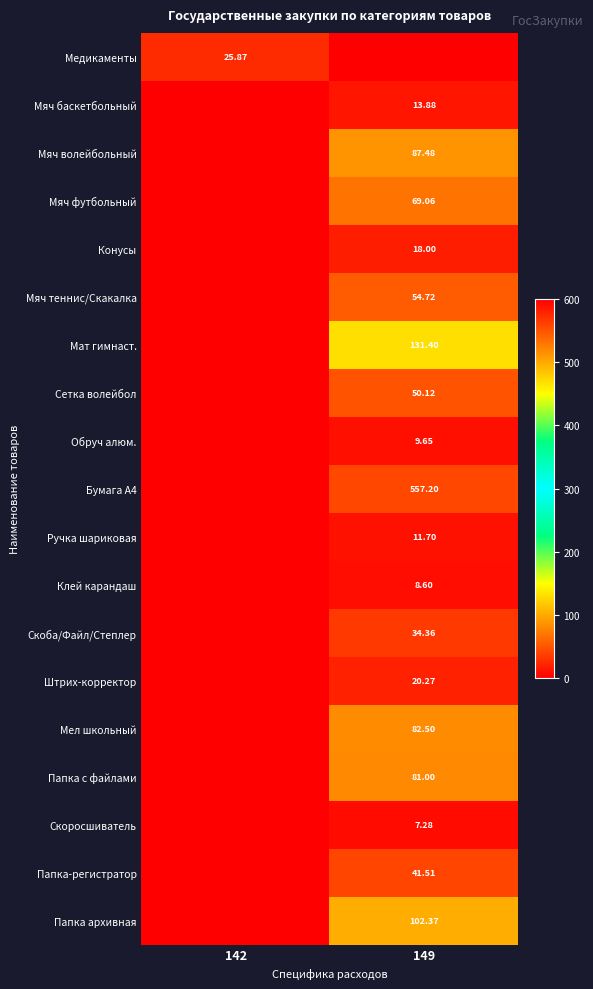

List the series in order of their peak value, lowest first.

Скоросшиватель, Клей карандаш, Обруч алюм., Ручка шариковая, Мяч баскетбольный, Конусы, Штрих-корректор, Медикаменты, Скоба/Файл/Степлер, Папка-регистратор, Сетка волейбол, Мяч теннис/Скакалка, Мяч футбольный, Папка с файлами, Мел школьный, Мяч волейбольный, Папка архивная, Мат гимнаст., Бумага А4